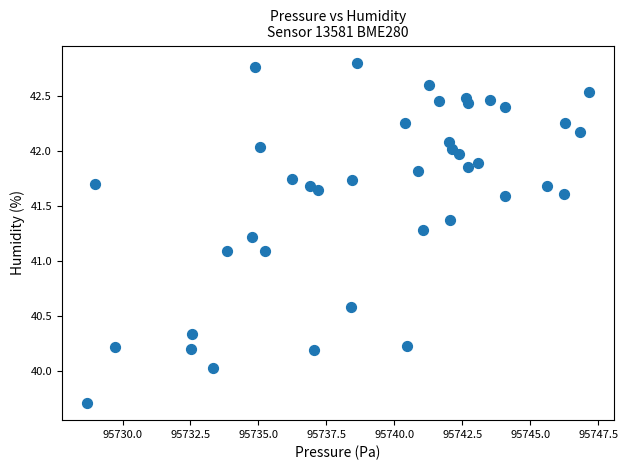

What is the range of X values (max minus min)?

18.5